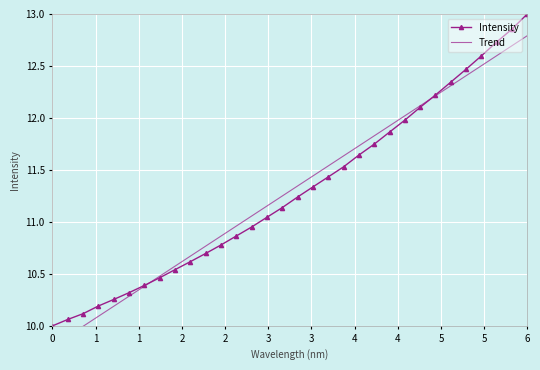

True or false: Trend has more than 2 points higher than both neighbors.

False